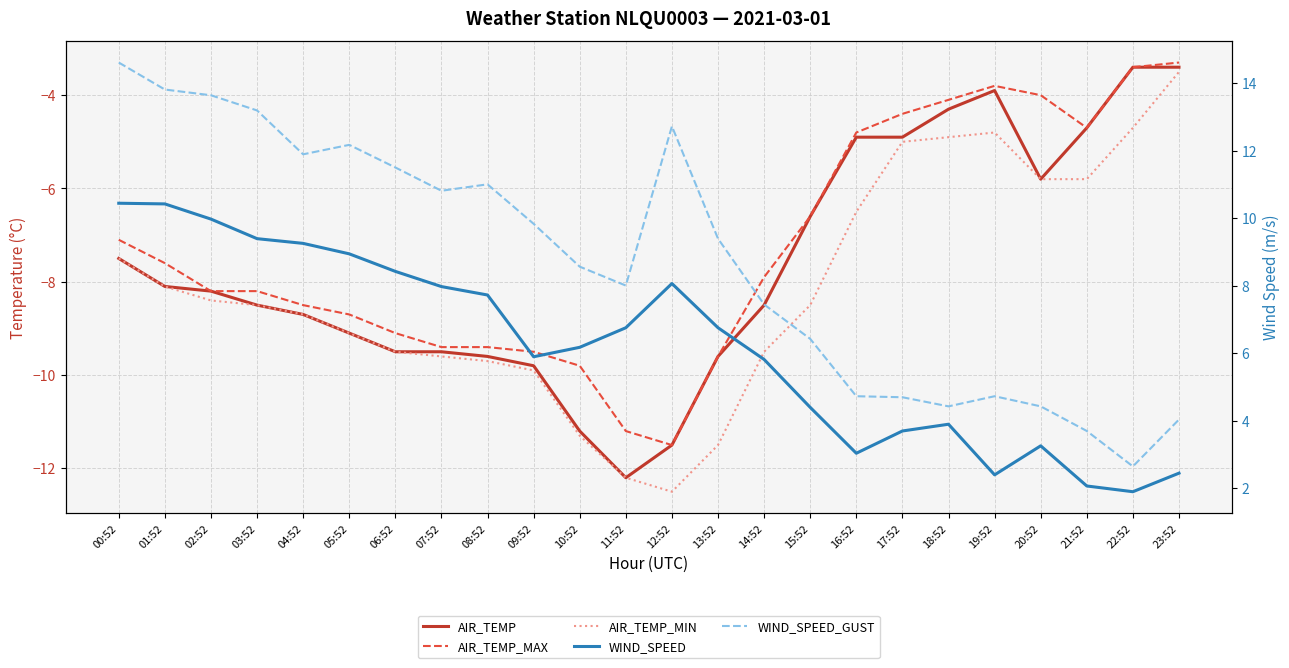

List the labels in order of AIR_TEMP_MIN value, largest first.

23:52, 22:52, 19:52, 18:52, 17:52, 20:52, 21:52, 16:52, 00:52, 01:52, 02:52, 03:52, 15:52, 04:52, 05:52, 06:52, 14:52, 07:52, 08:52, 09:52, 10:52, 13:52, 11:52, 12:52